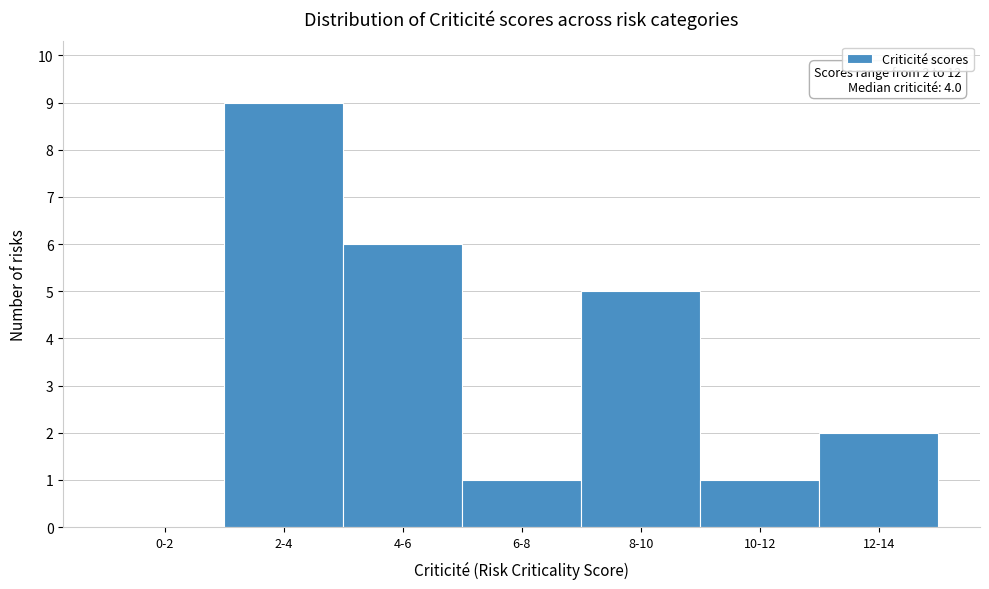

Reading right to left, what are all the values shown in this chart?

12-14=2	10-12=1	8-10=5	6-8=1	4-6=6	2-4=9	0-2=0